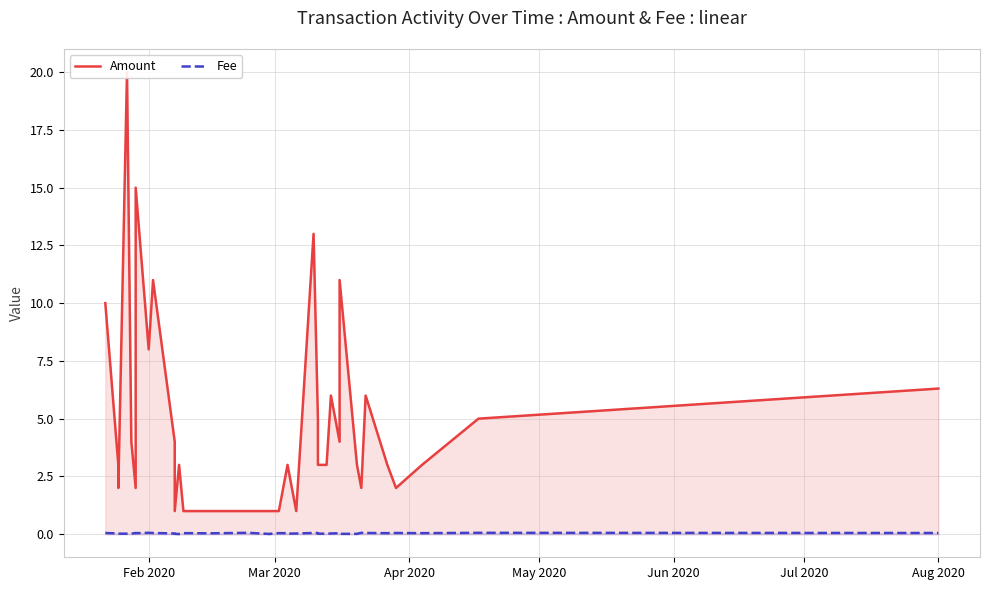

What is the sum of all Fee values?

1.4